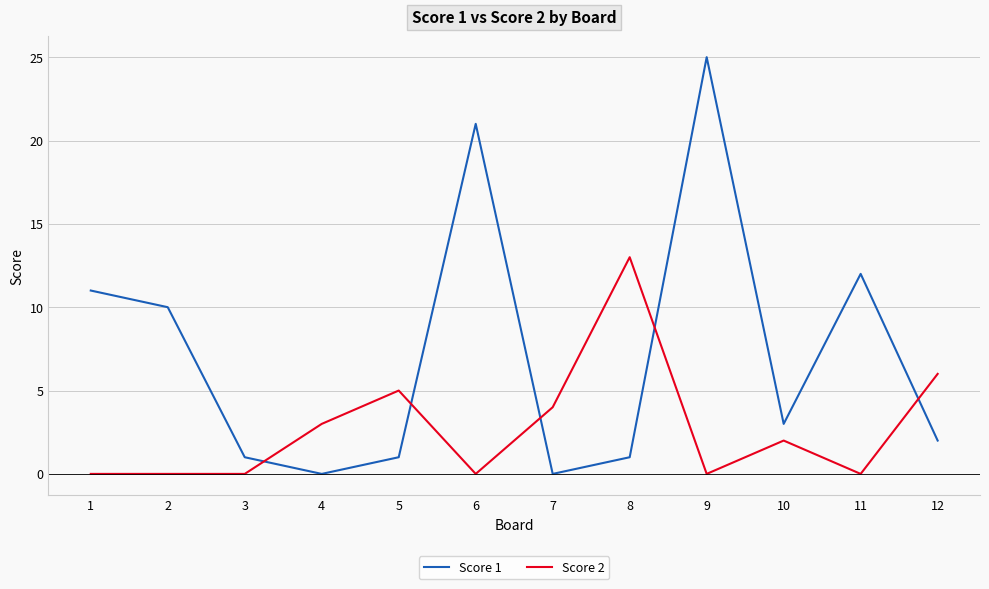

At which category is the sum across all series the highest?

9